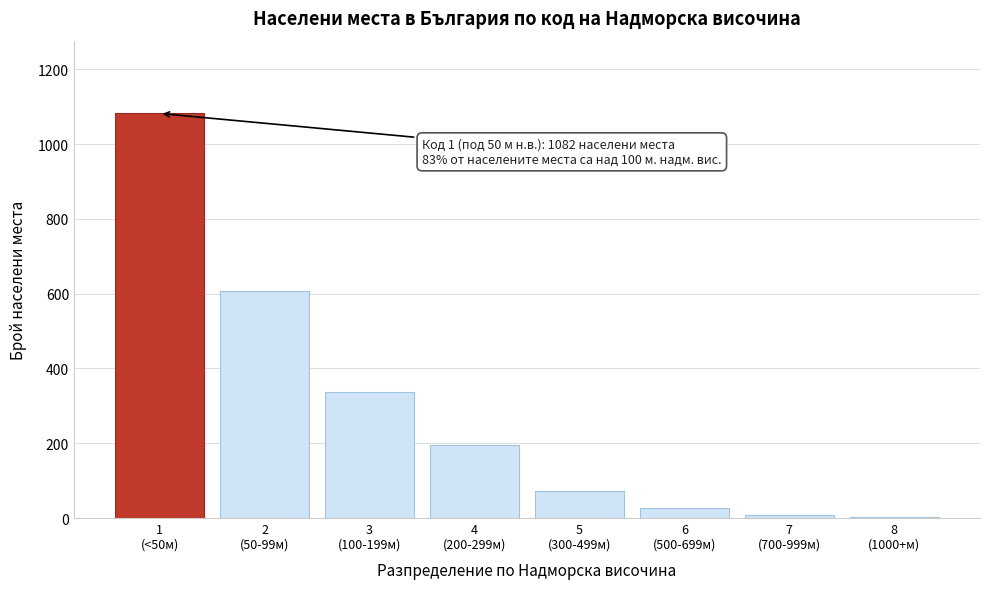

What is the sum of all values?

2334